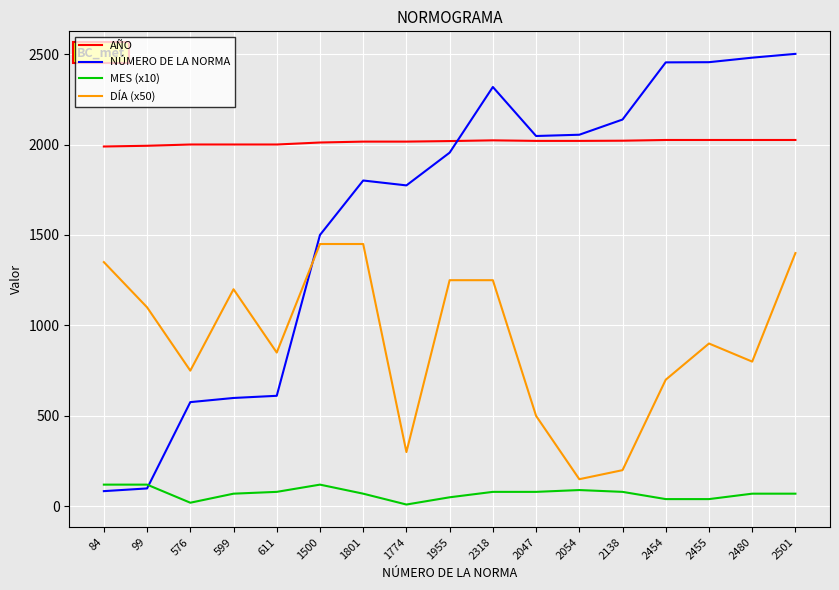

What is the approximate value of DÍA (x50) at 2318, to the nearest 50?

1250